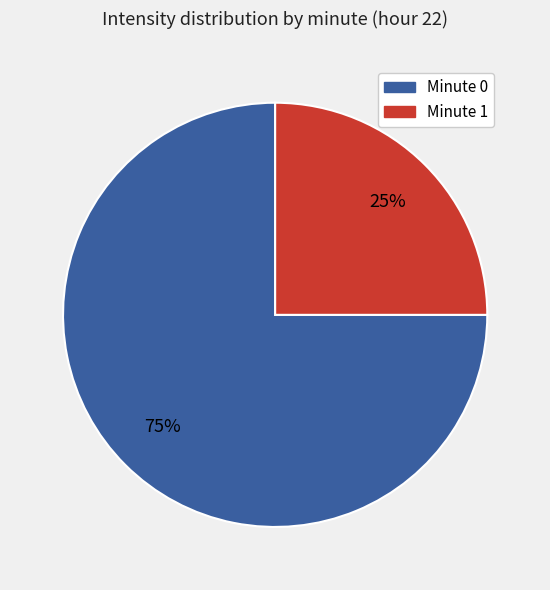

Is there any slice that represents more than half of the pie?

Yes